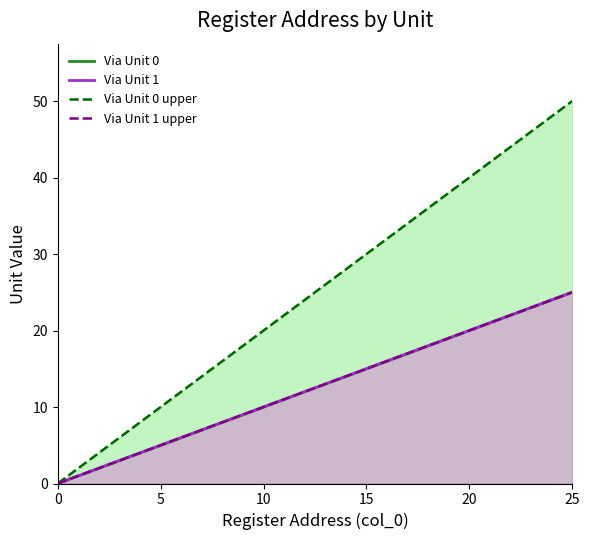

At which label does Via Unit 0 upper first exceed 26?

14